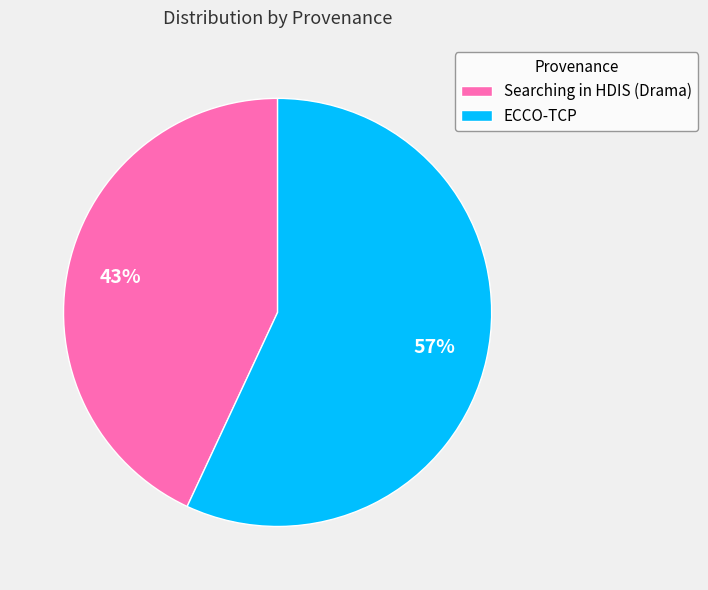

How many segments does this pie chart have?

2